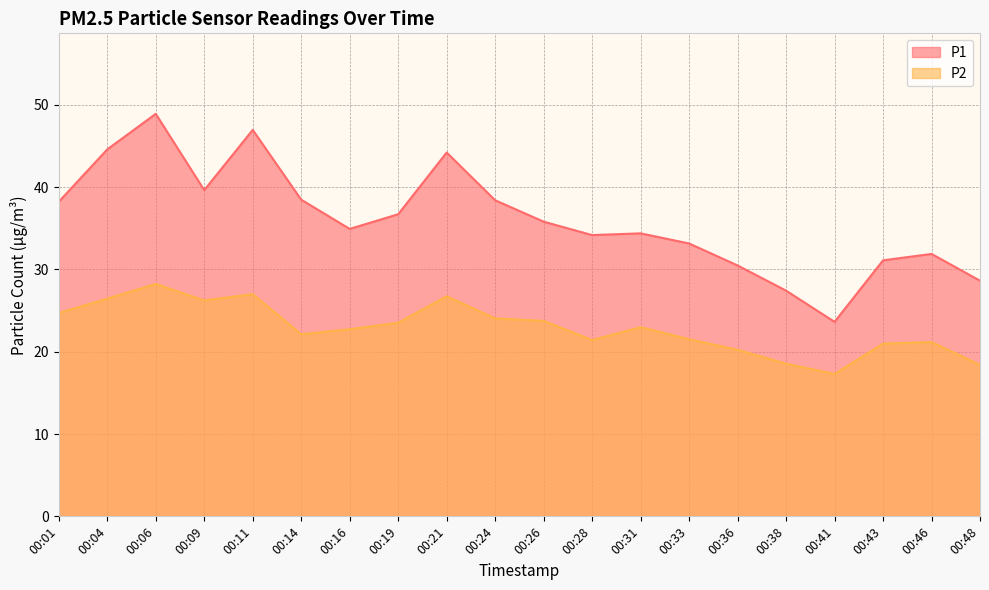

What is the approximate value of P1 at 00:33?

33.1